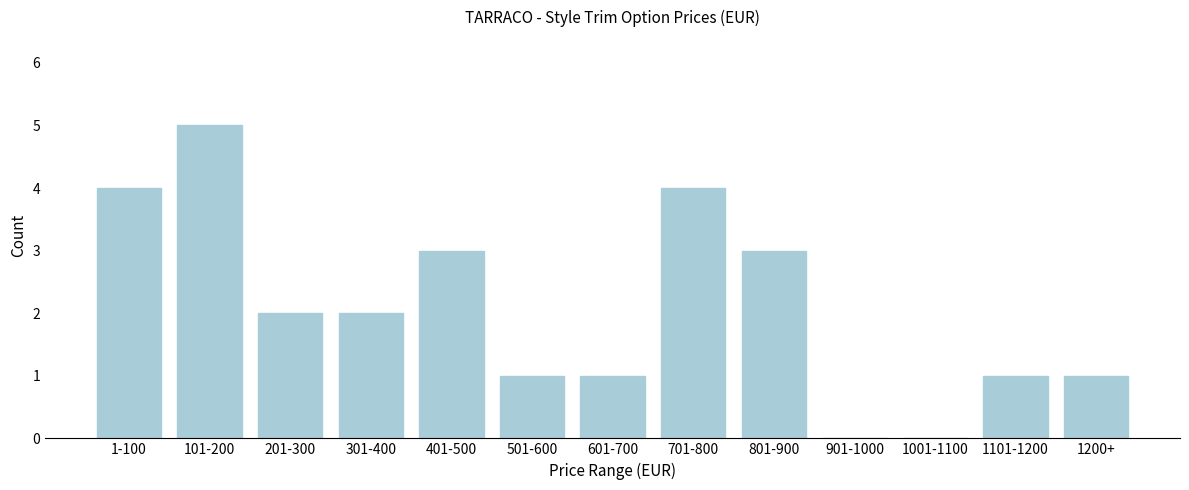

Reading left to right, transcribe all the data shown in this chart.

1-100=4	101-200=5	201-300=2	301-400=2	401-500=3	501-600=1	601-700=1	701-800=4	801-900=3	901-1000=0	1001-1100=0	1101-1200=1	1200+=1